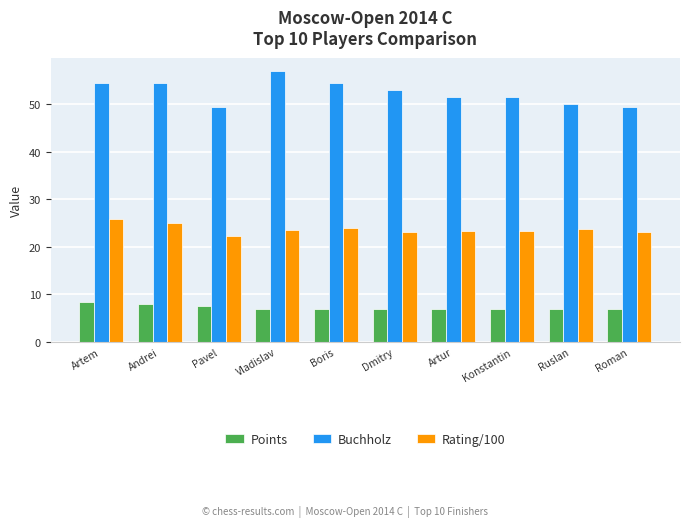

How many categories are shown in the chart?

10